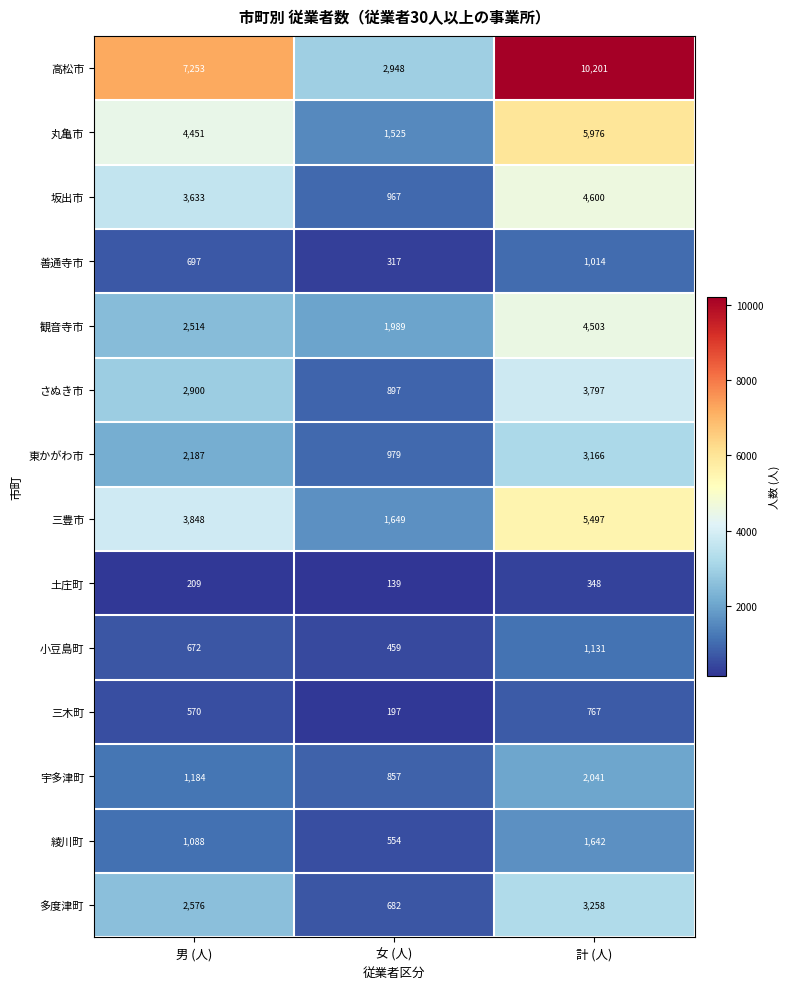

Which label corresponds to the smallest value in the chart?

女 (人)